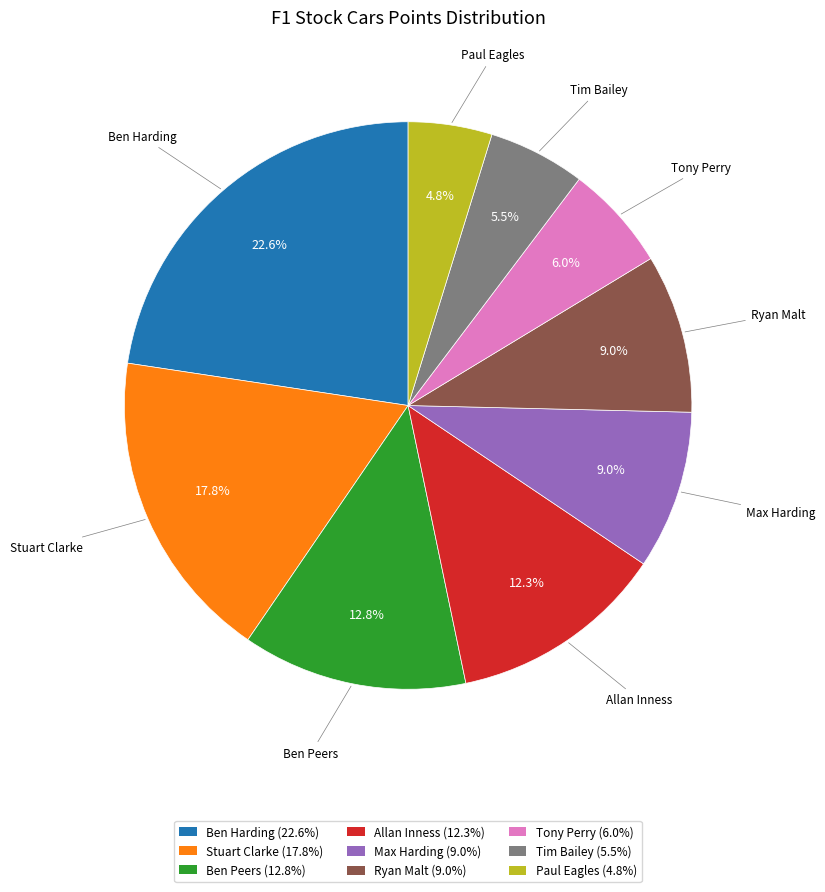

What is the ratio of the value at Ben Peers to the value at Stuart Clarke?

0.7